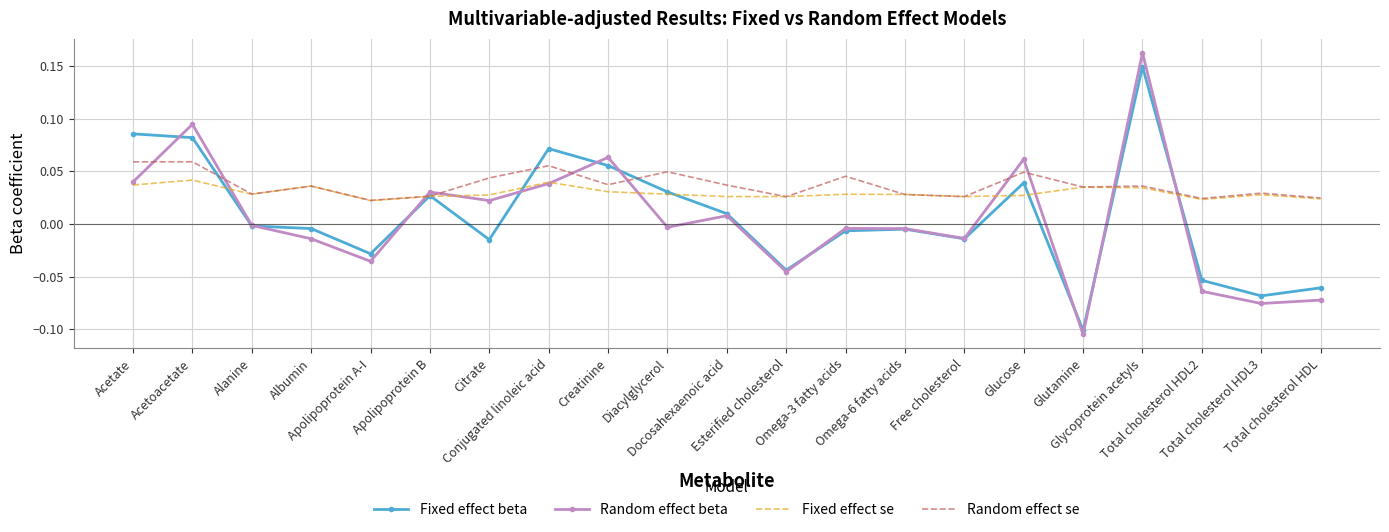

Which series has the widest spread of values?

Random effect beta